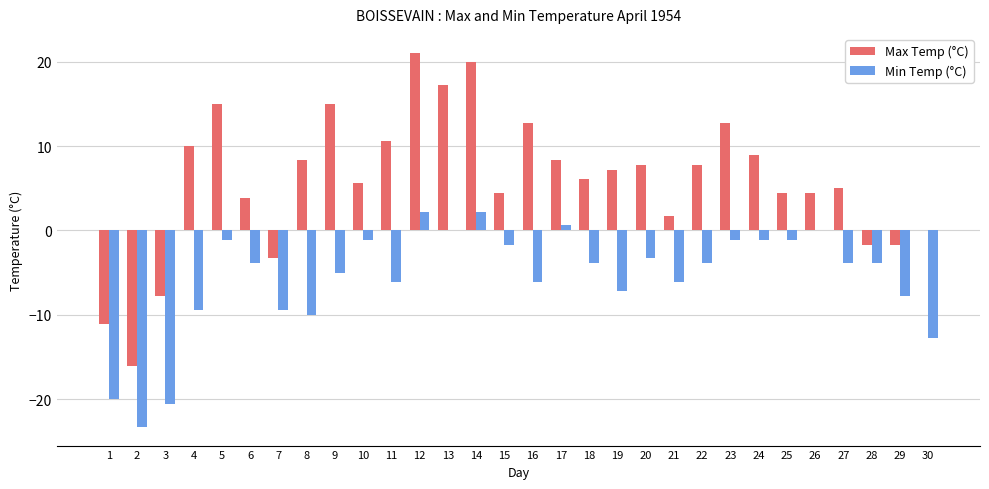

Which category has the highest value across all series?

12